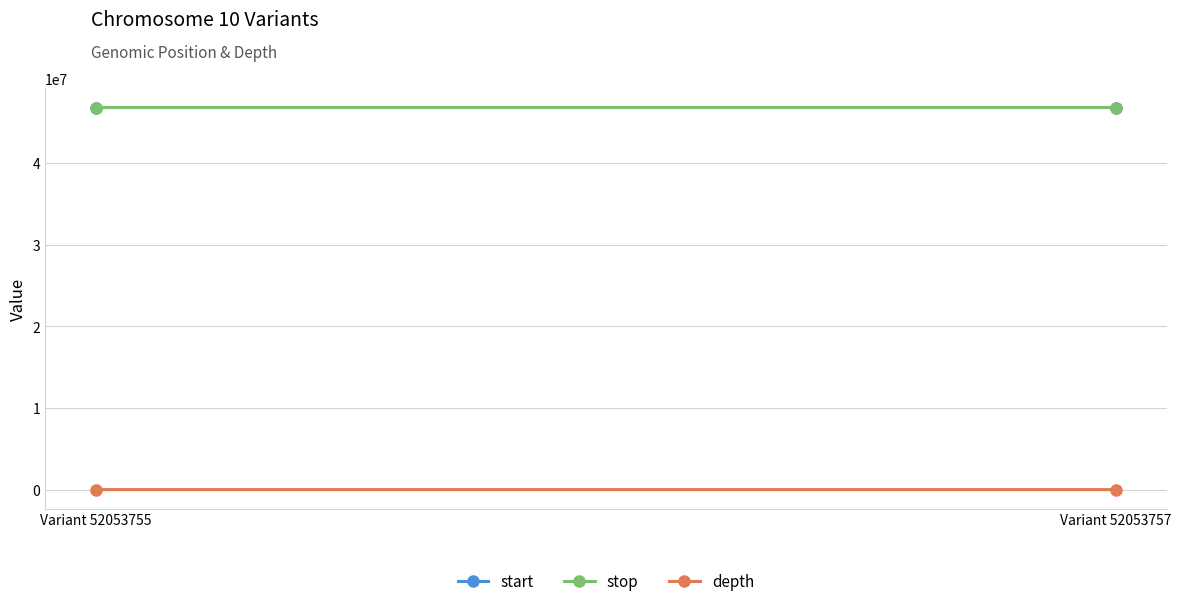

Which series changed the most between Variant 52053755 and Variant 52053757?

start